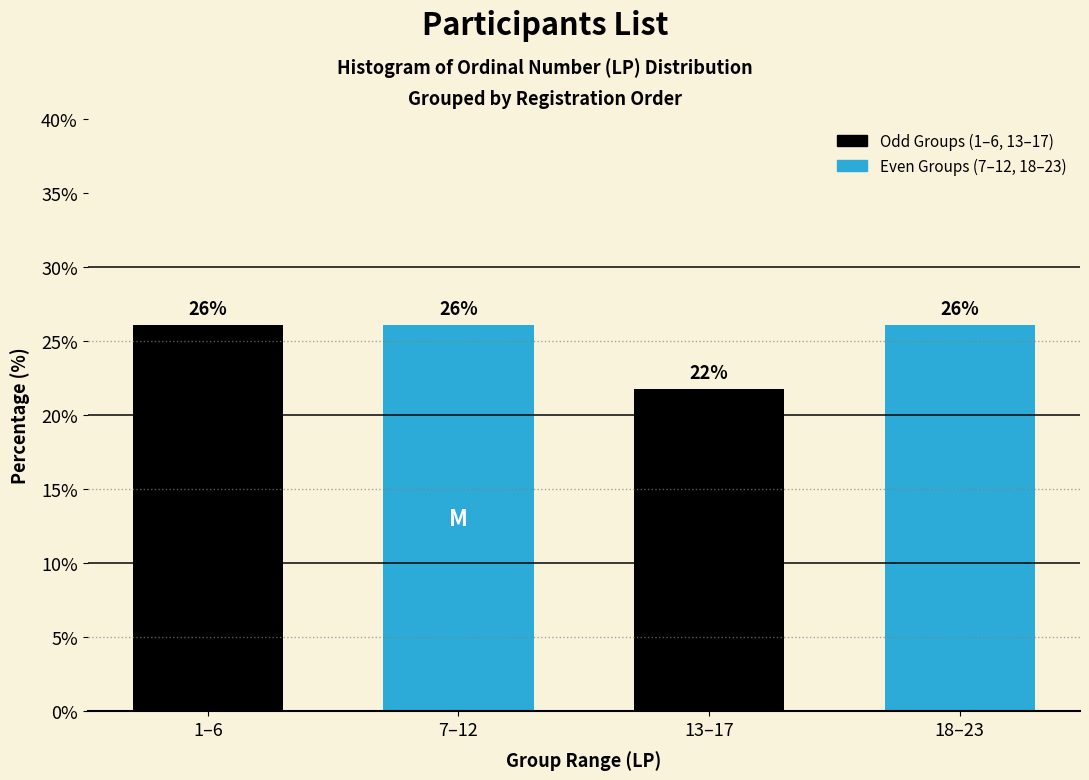

What is the smallest value displayed?

21.7